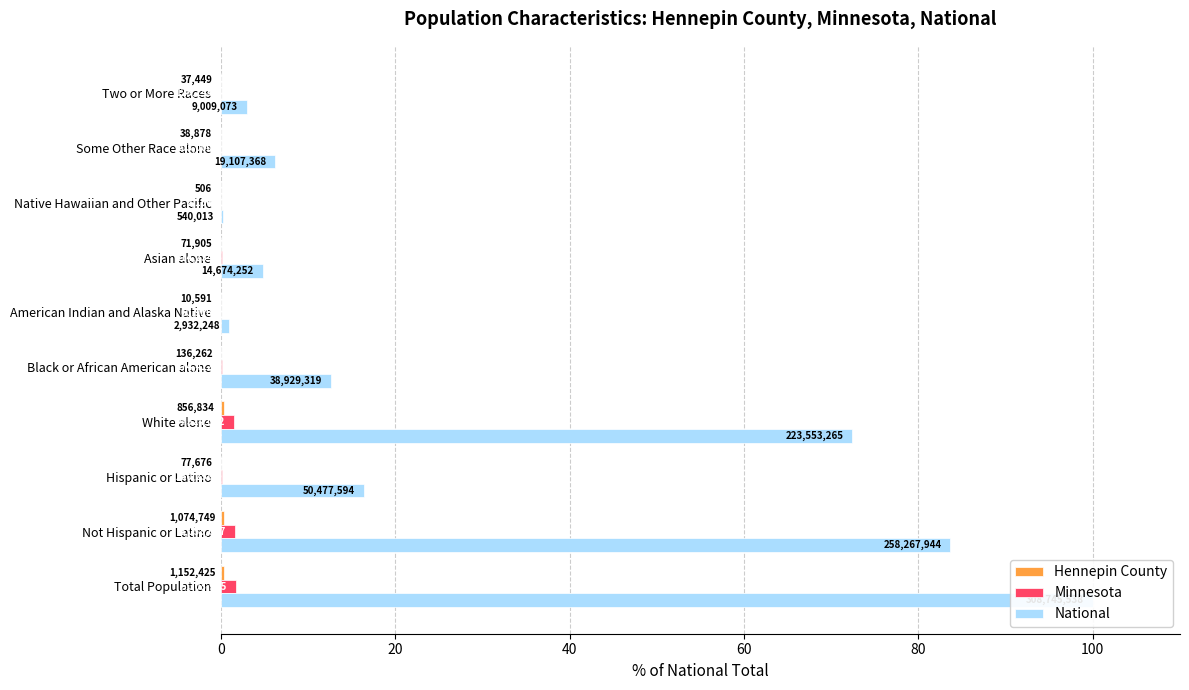

Rank the series by their maximum value, from highest to lowest.

National, Minnesota, Hennepin County